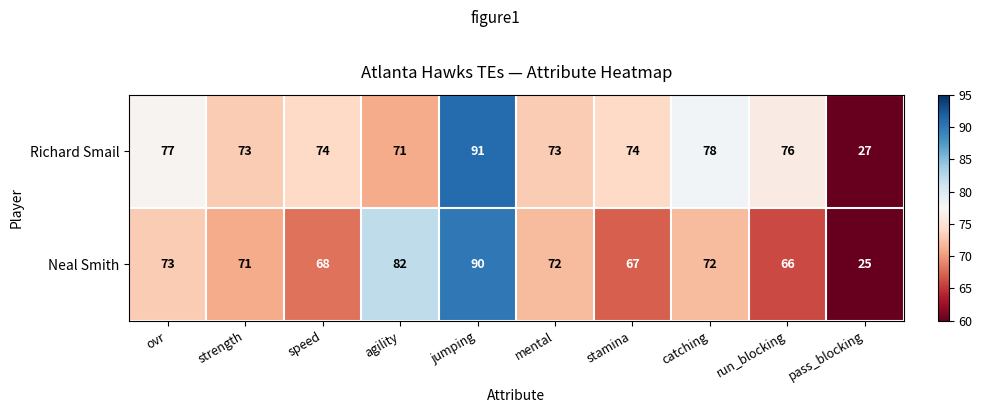

The value of Neal Smith at speed is 90. True or false?

False